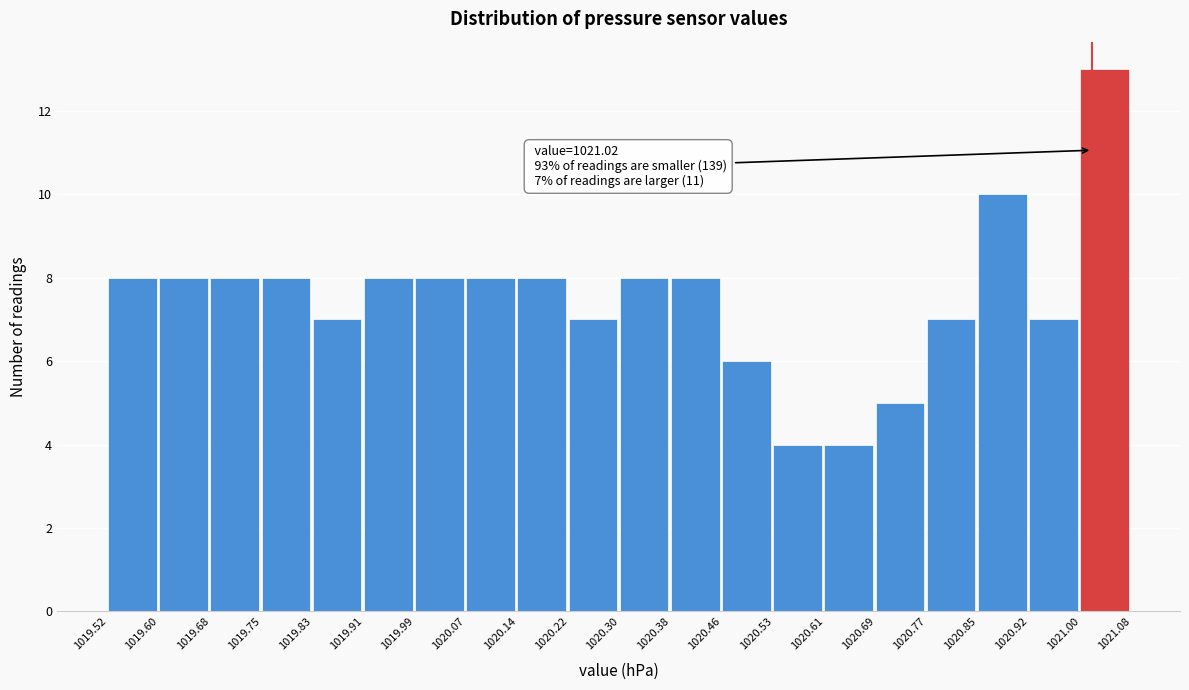

Which range on the x-axis has the tallest bar?

1021.00 to 1021.08